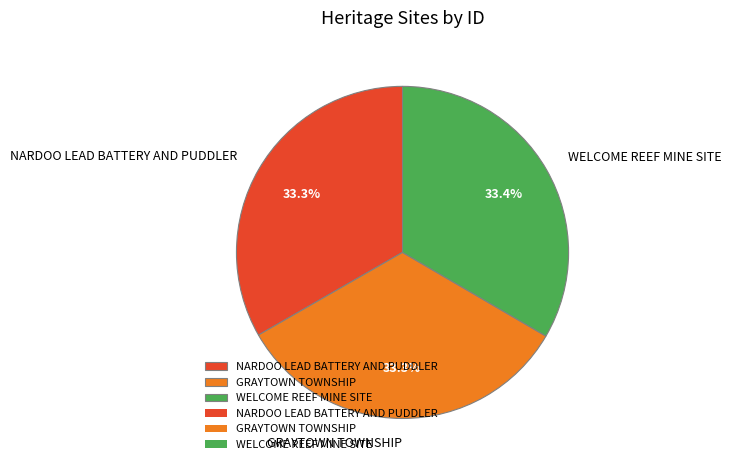

Does NARDOO LEAD BATTERY AND PUDDLER account for over 50% of the chart?

No